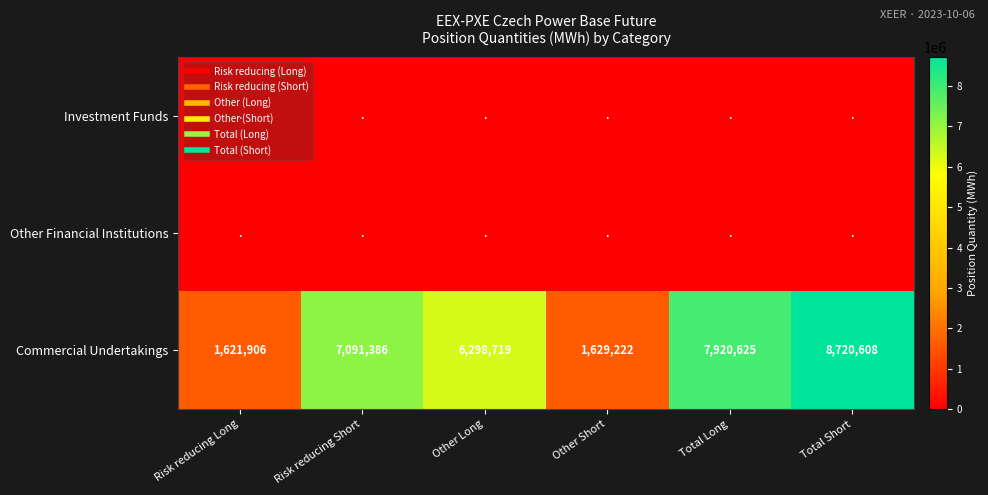

Which series has the largest range (max minus min)?

Commercial Undertakings